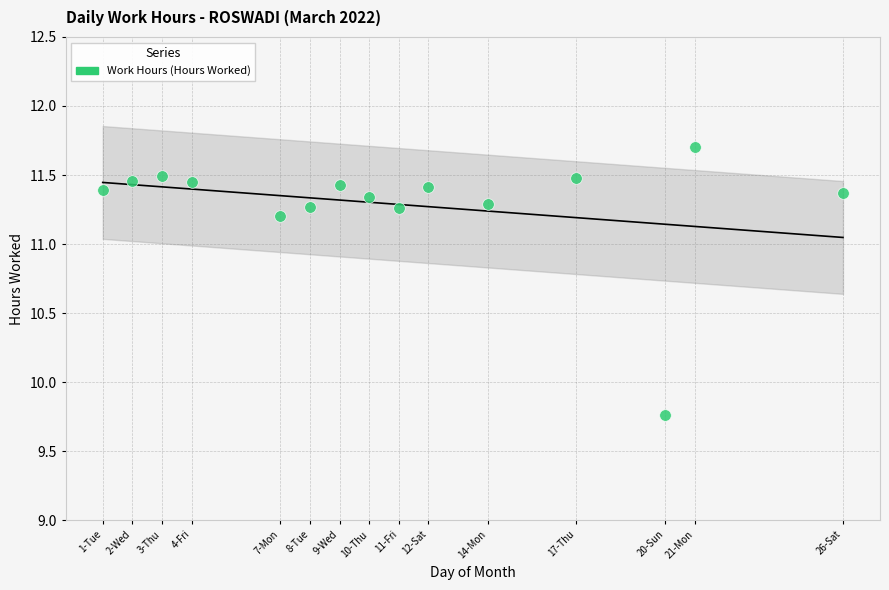

What is the range of Y values (max minus min)?

1.9